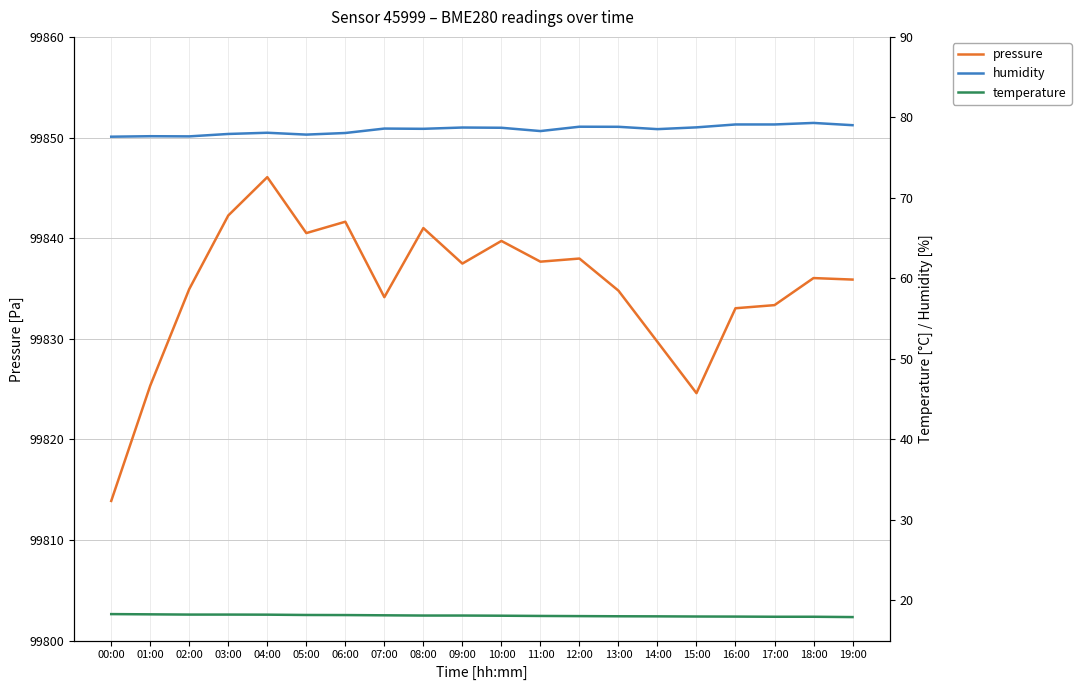

What position from the right is 18:00?

2